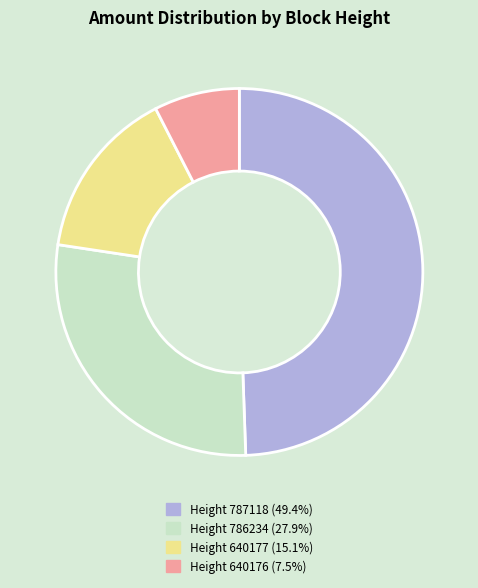

How many slices are in this pie chart?

4